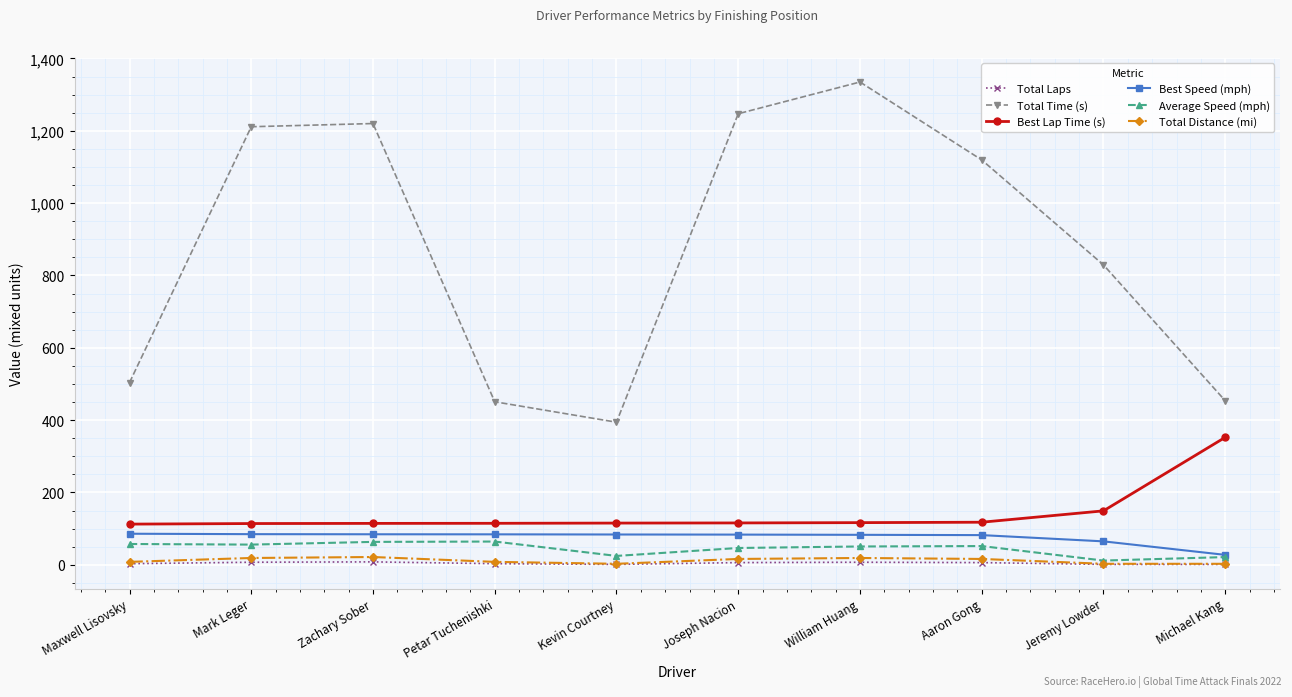

Which series has the largest range (max minus min)?

Total Time (s)